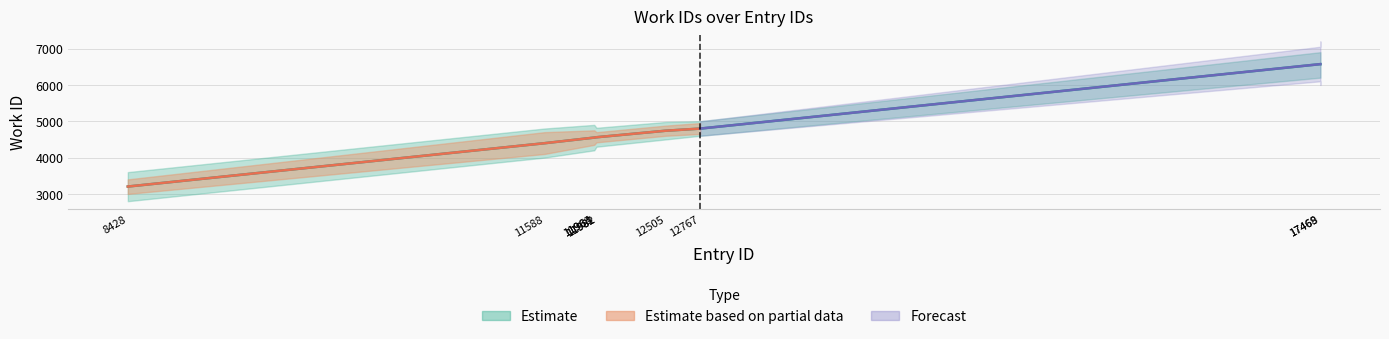

What are all the series names shown in the legend?

Estimate, Estimate based on partial data, Forecast